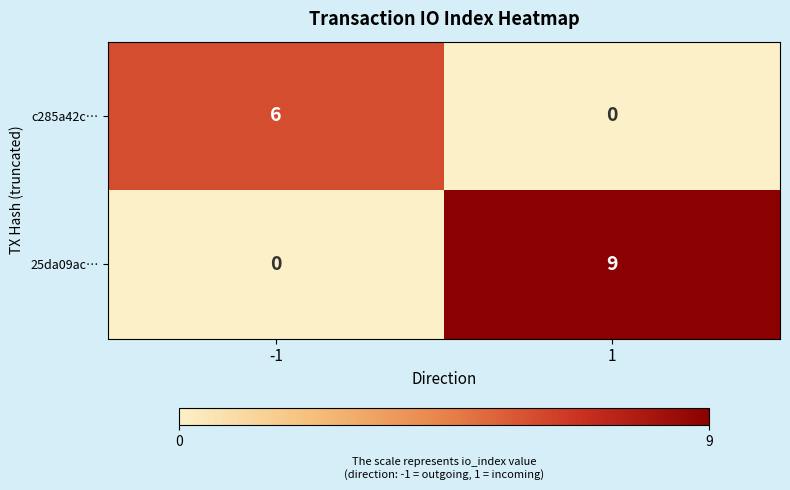

At how many categories does at least one series exceed 3?

2